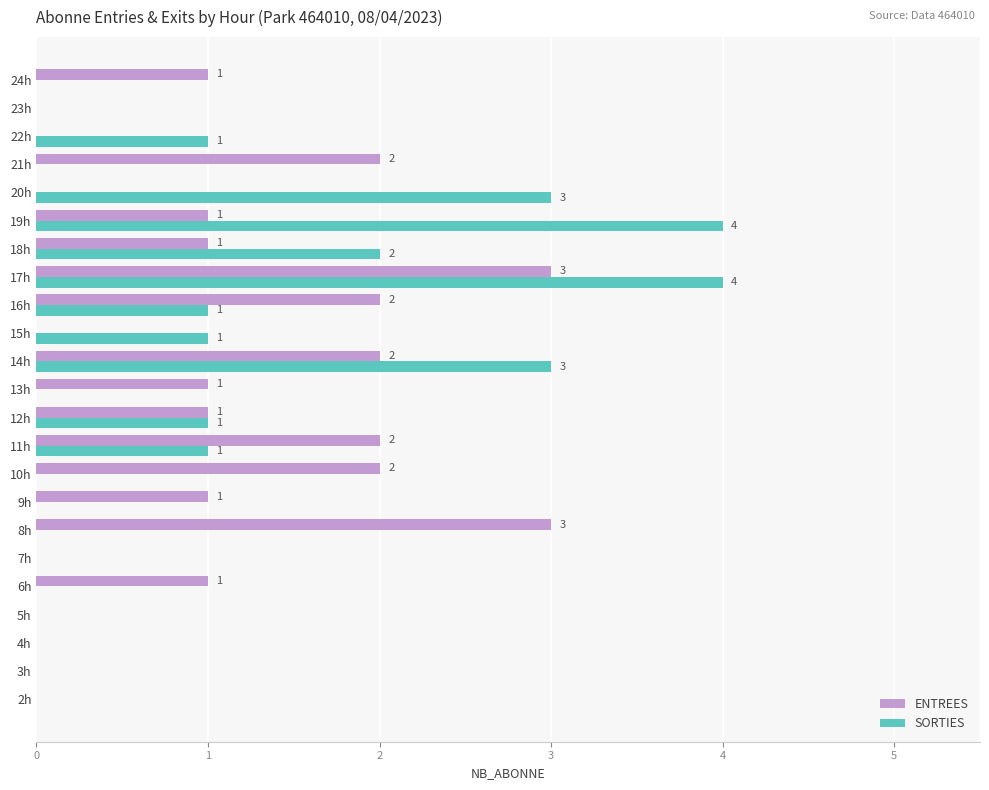

Which series has the largest total across all categories?

ENTREES